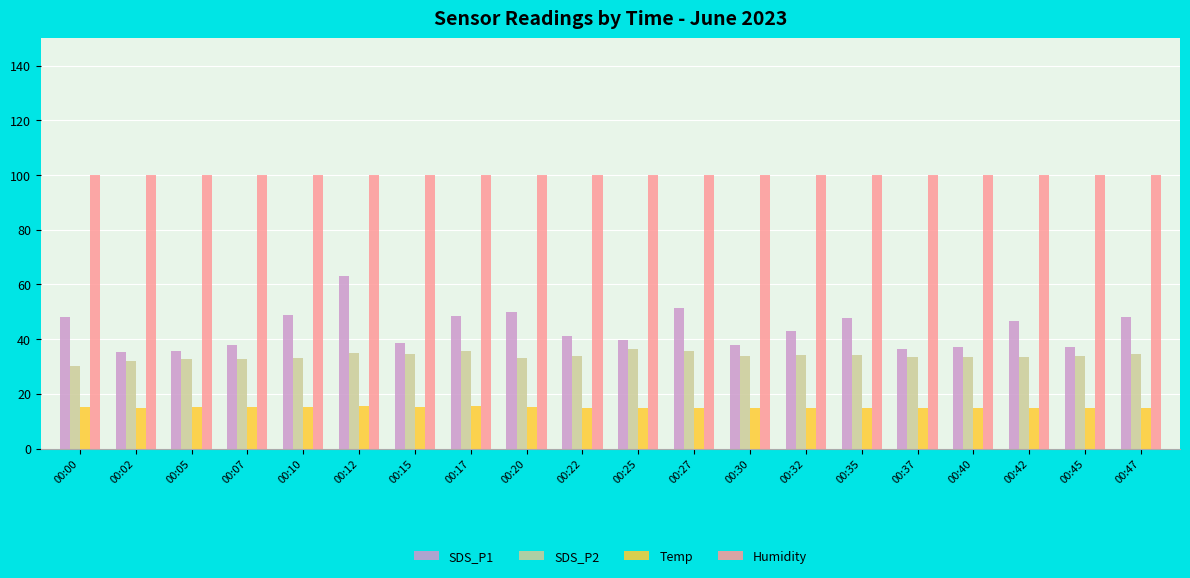

The Humidity series shows 99.9 at 00:37. True or false?

True